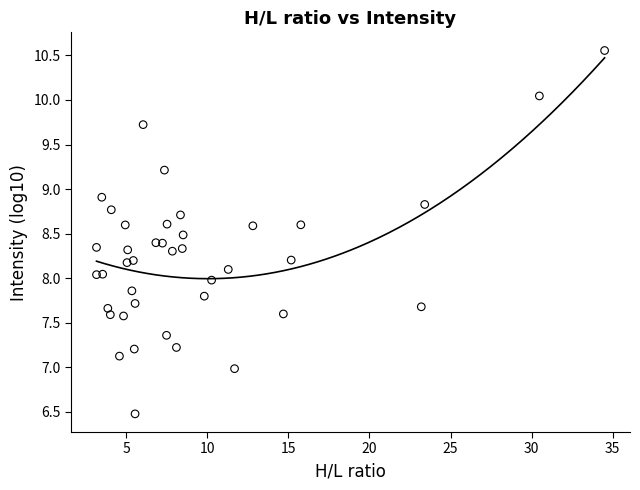

What is the range of Y values (max minus min)?

4.1